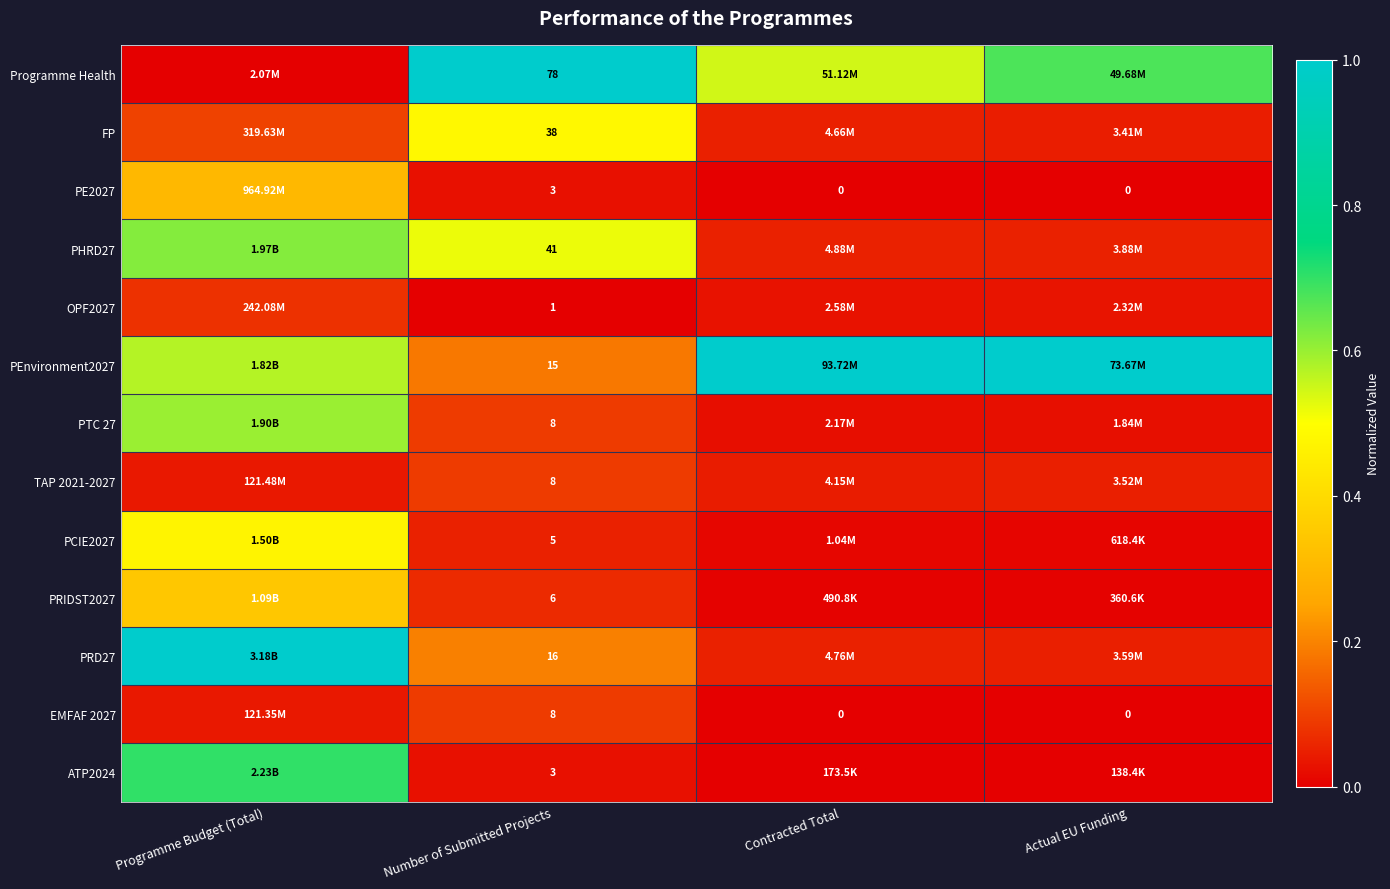

Where is ATP2024 nearest to the value 0?

Contracted Total